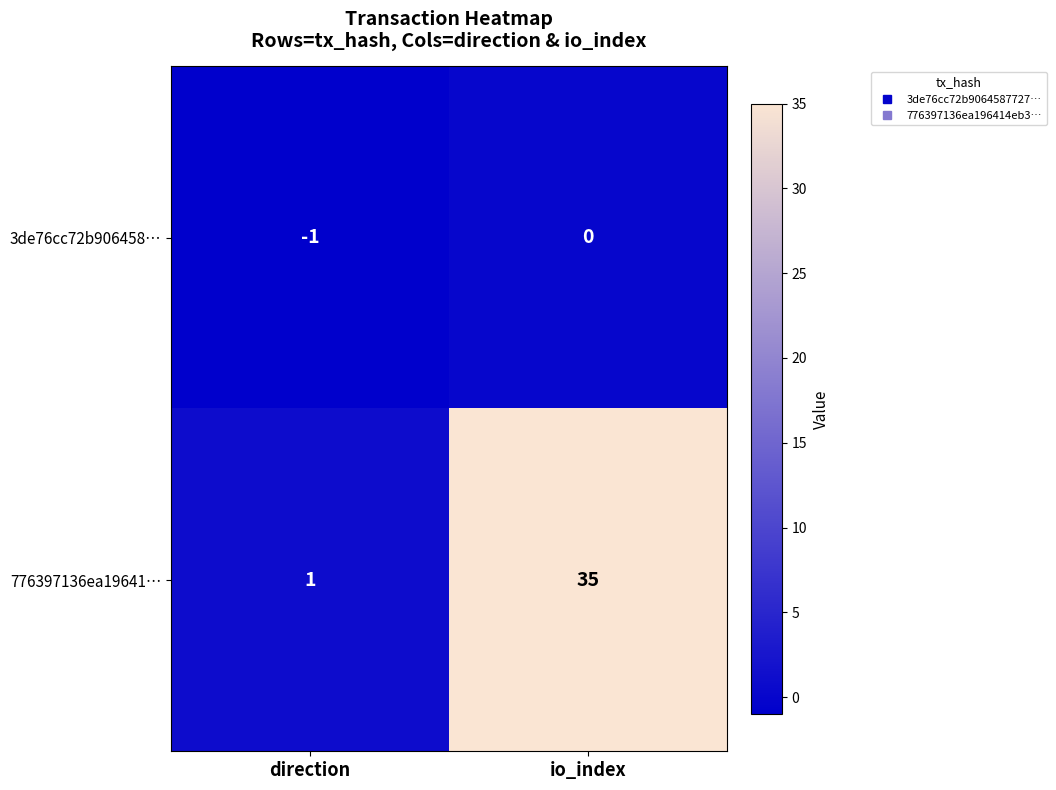

Is it true that 3de76cc72b906458… equals -1 at direction?

True